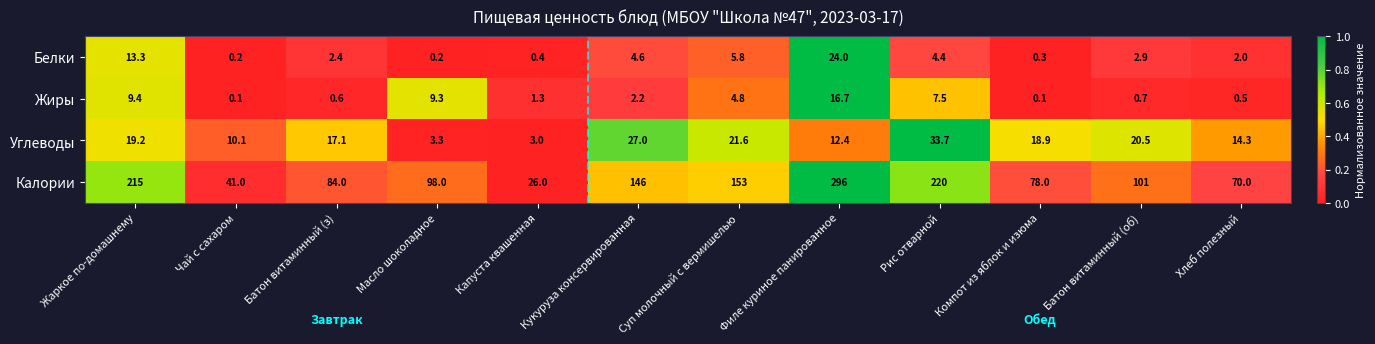

What is the maximum value for Калории?

296.0